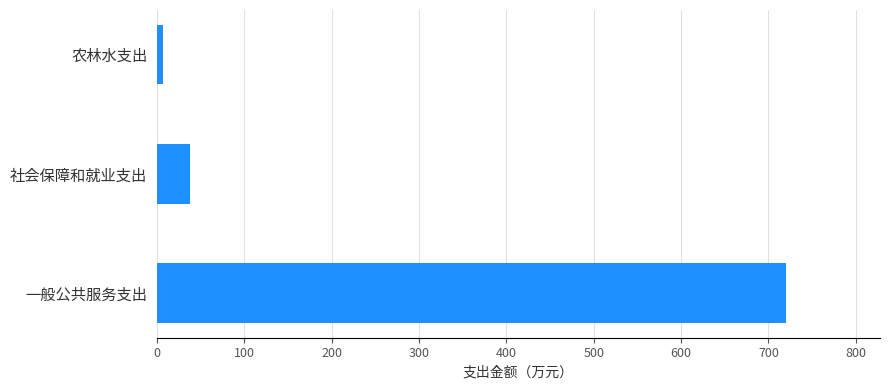

Which category has the lowest value across all series?

农林水支出